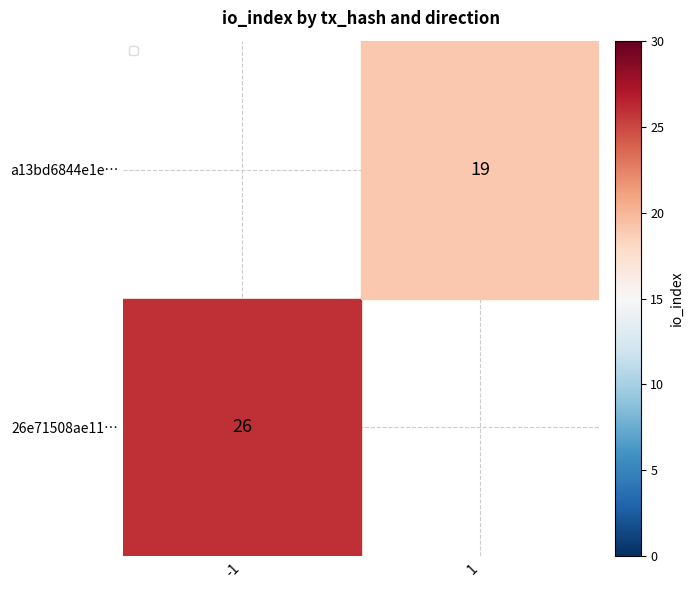

Read the a13bd6844e1e… value at -1.

26.0